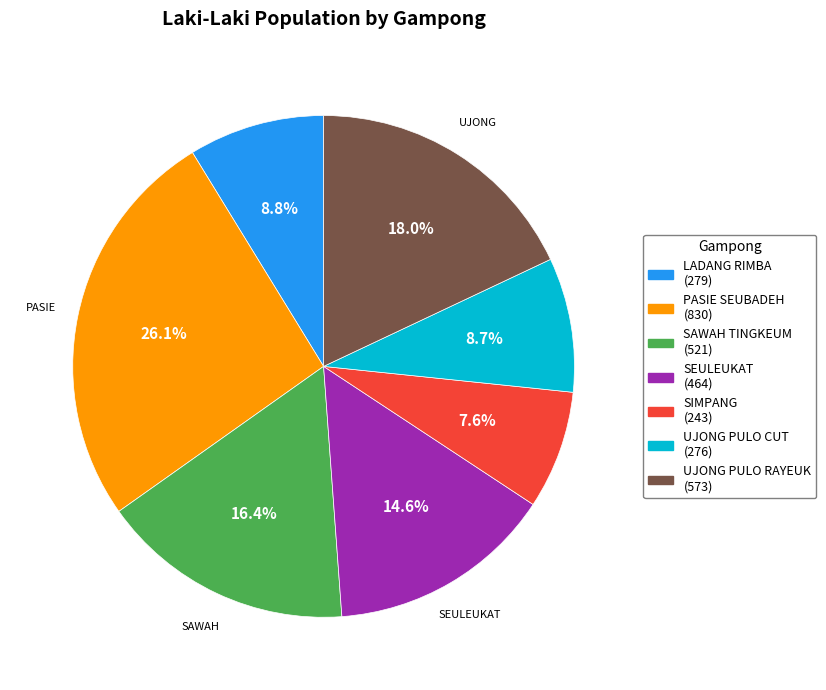

Count the number of slices in the pie.

7